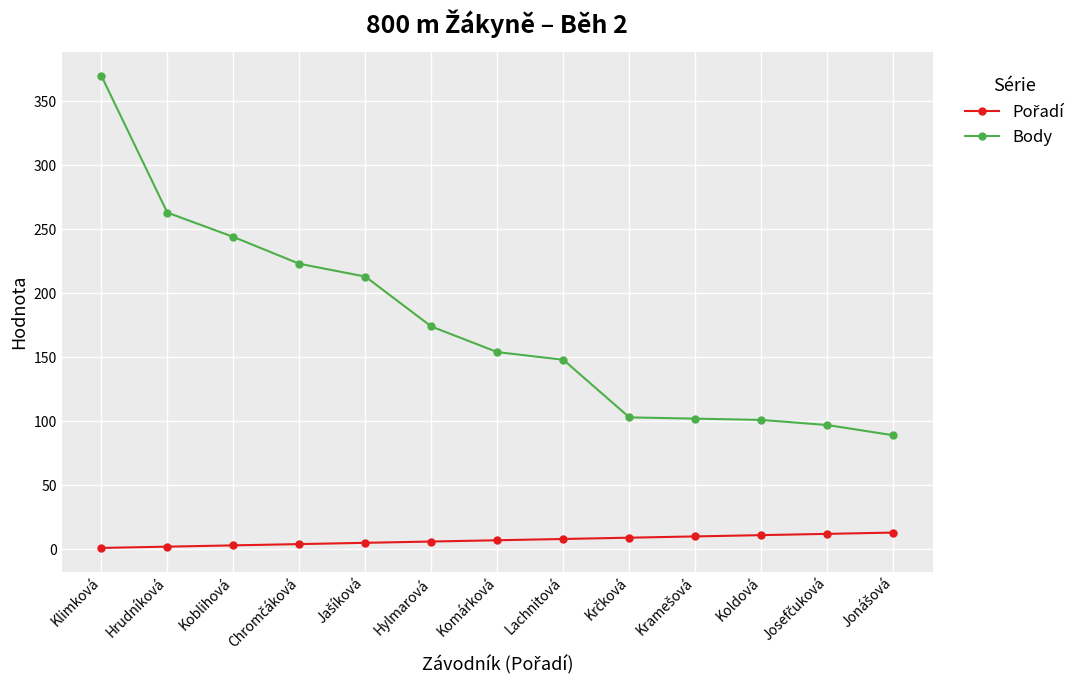

Where does the Body series first go above 154?

Klimková